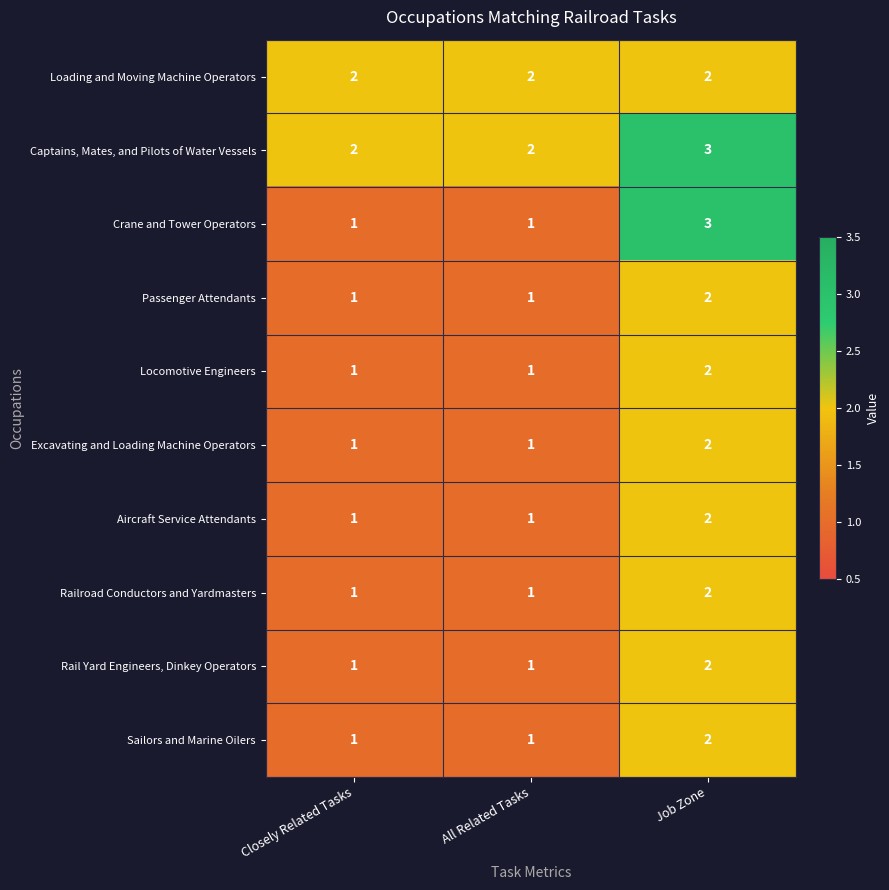

How many Captains, Mates, and Pilots of Water Vessels values are between 2 and 3?

3